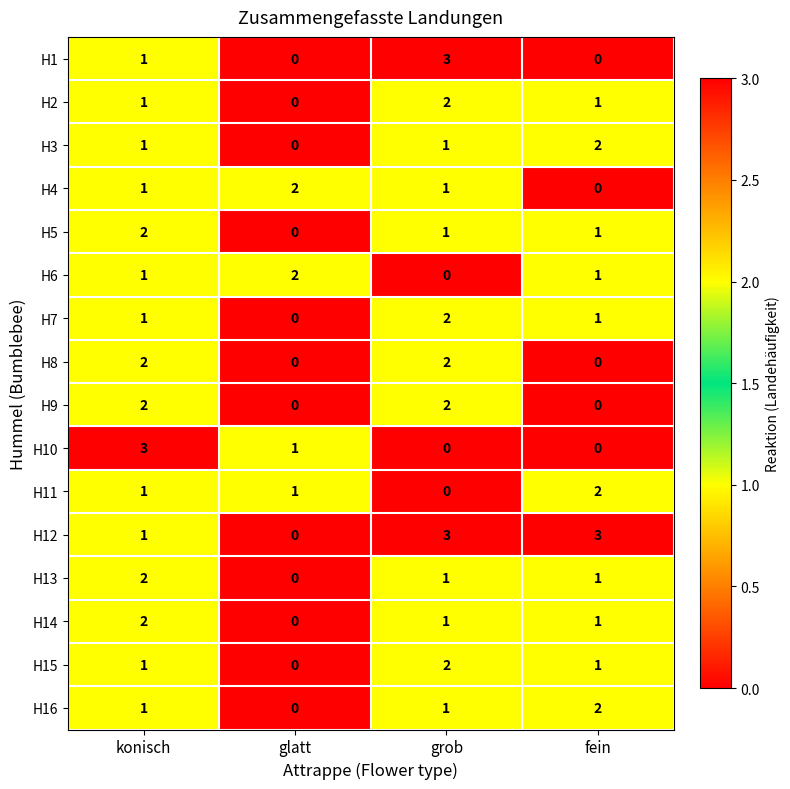

Which series has the largest total across all categories?

H12